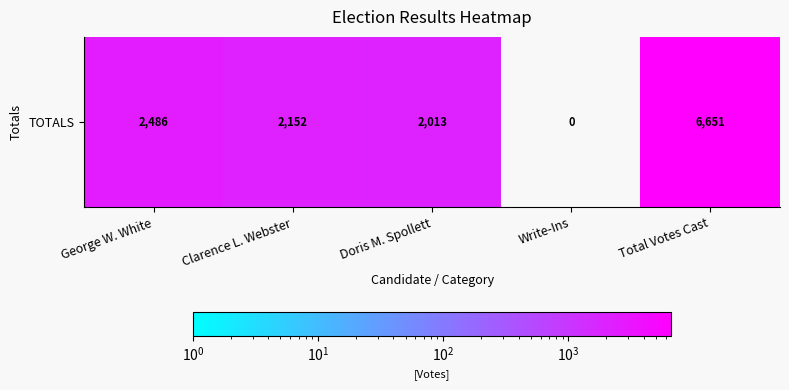

What is the change in value from Clarence L. Webster to Doris M. Spollett?

-139